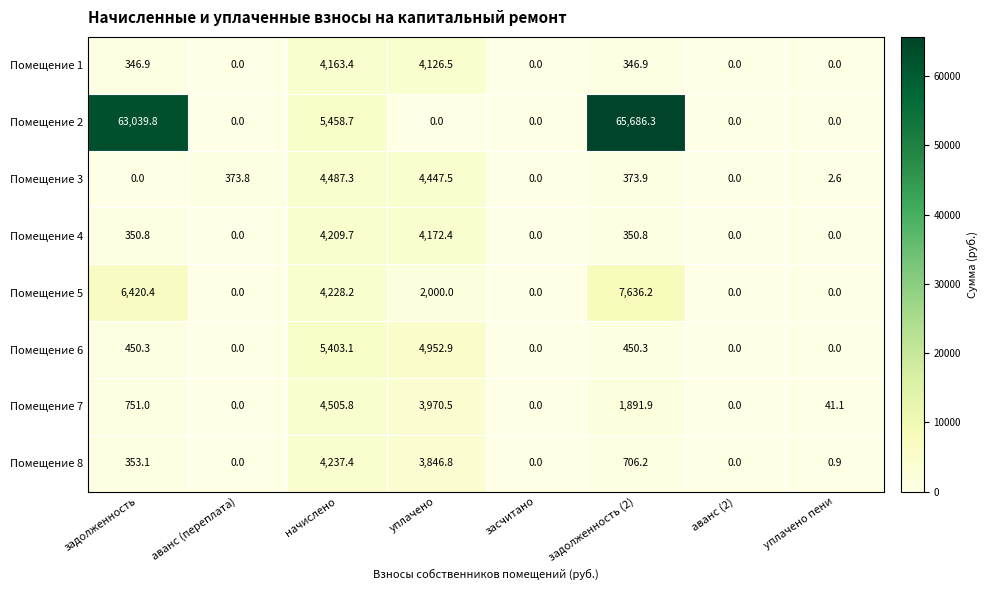

How many data points in Помещение 1 are less than 346?

4